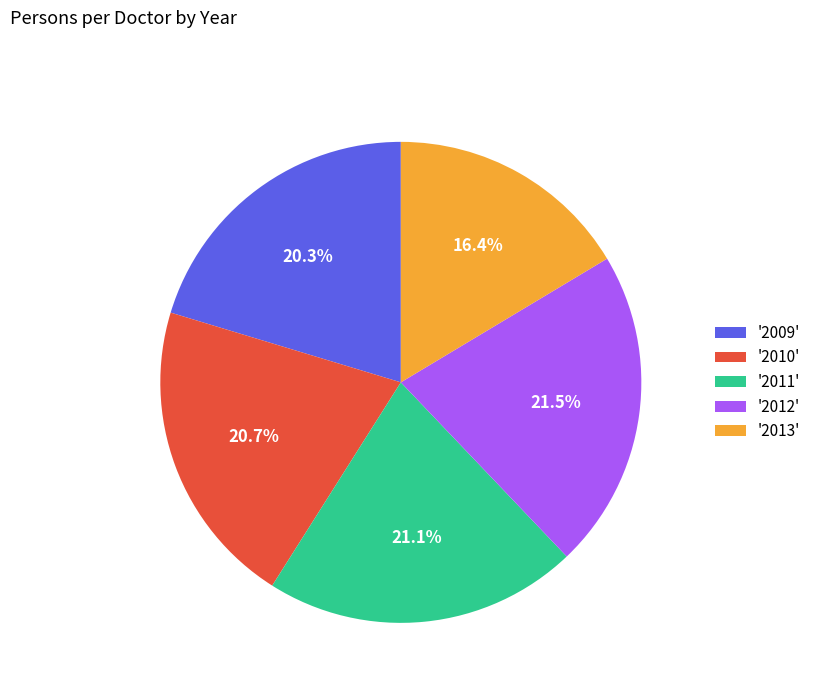

Do '2013' and '2011' together represent more than half of the pie?

No